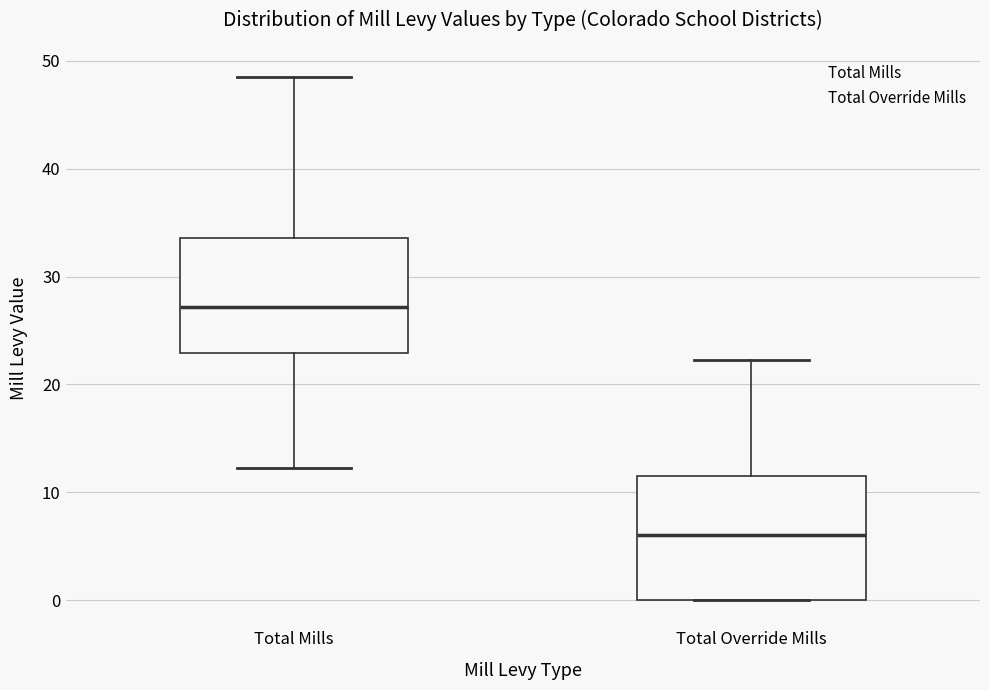

Reading left to right, read every box against the y-axis: the position of its median line, the range the box covers, and the ends of its whiskers. The values are not printed on the chart, so give them approximately, as read against the axis.

Total Mills: median 27, box 23 to 34, whiskers 12 to 48
Total Override Mills: median 6, box 0 to 12, whiskers 0 to 22